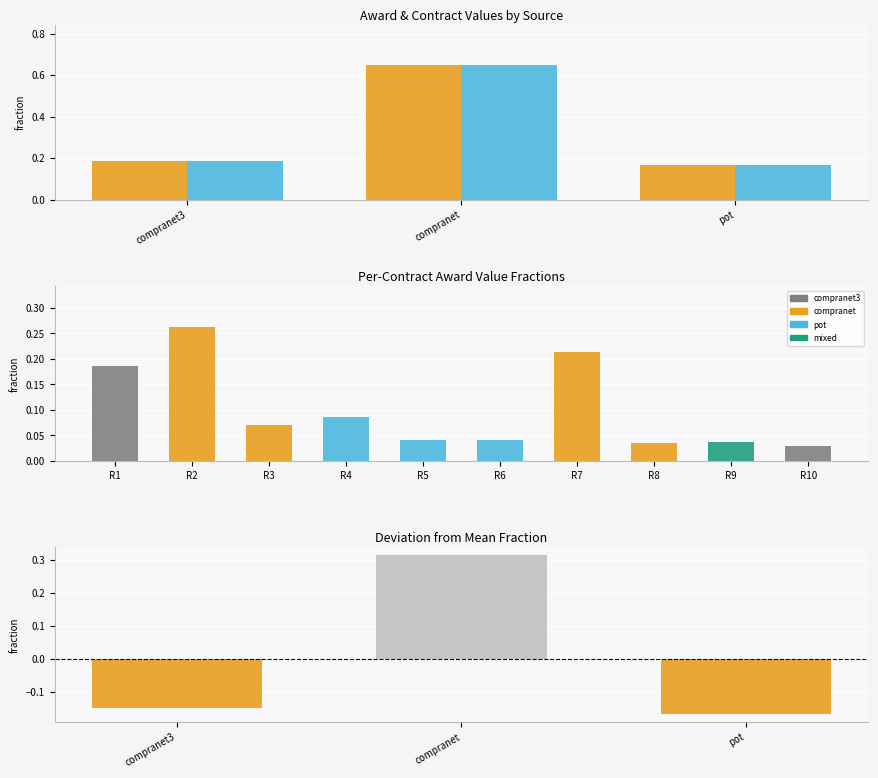

What is the sum of all contracts.value.amount values?

1.0